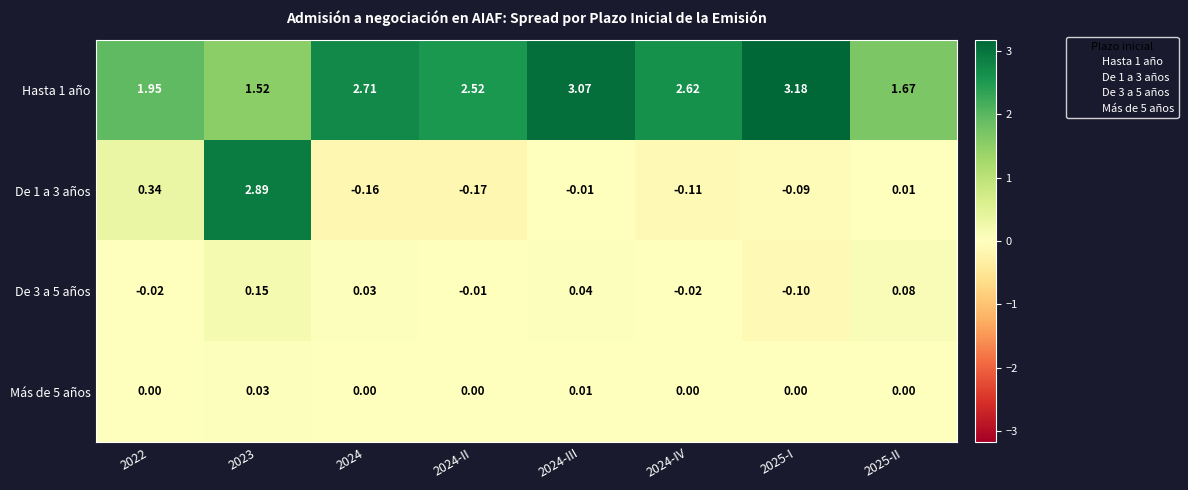

Is the value of De 3 a 5 años at 2024-IV greater than the value of Hasta 1 año at 2024-IV?

No